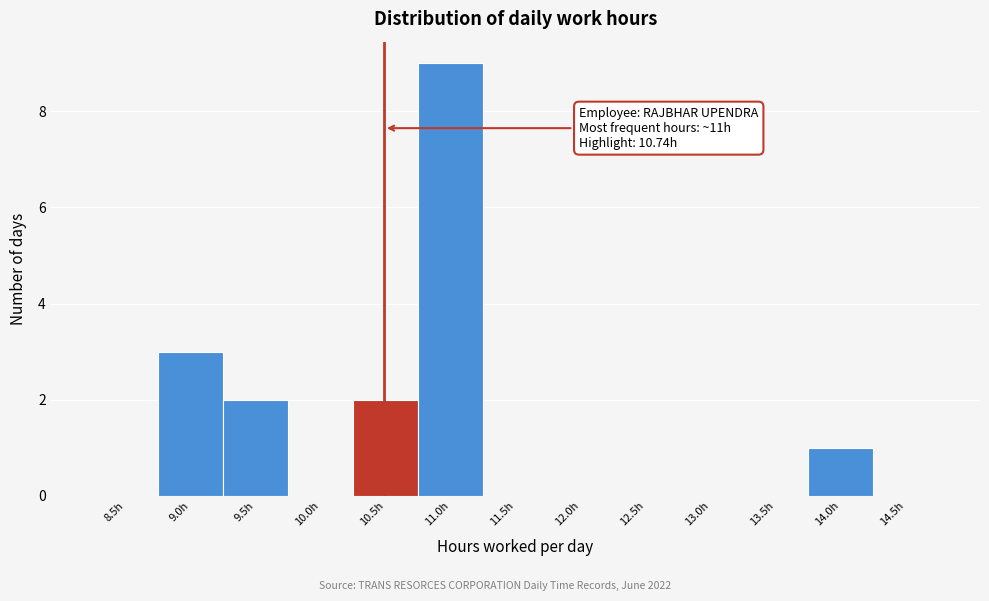

Reading left to right, list all the values displayed in this chart.

8.5h=0	9.0h=3	9.5h=2	10.0h=0	10.5h=2	11.0h=9	11.5h=0	12.0h=0	12.5h=0	13.0h=0	13.5h=0	14.0h=1	14.5h=0